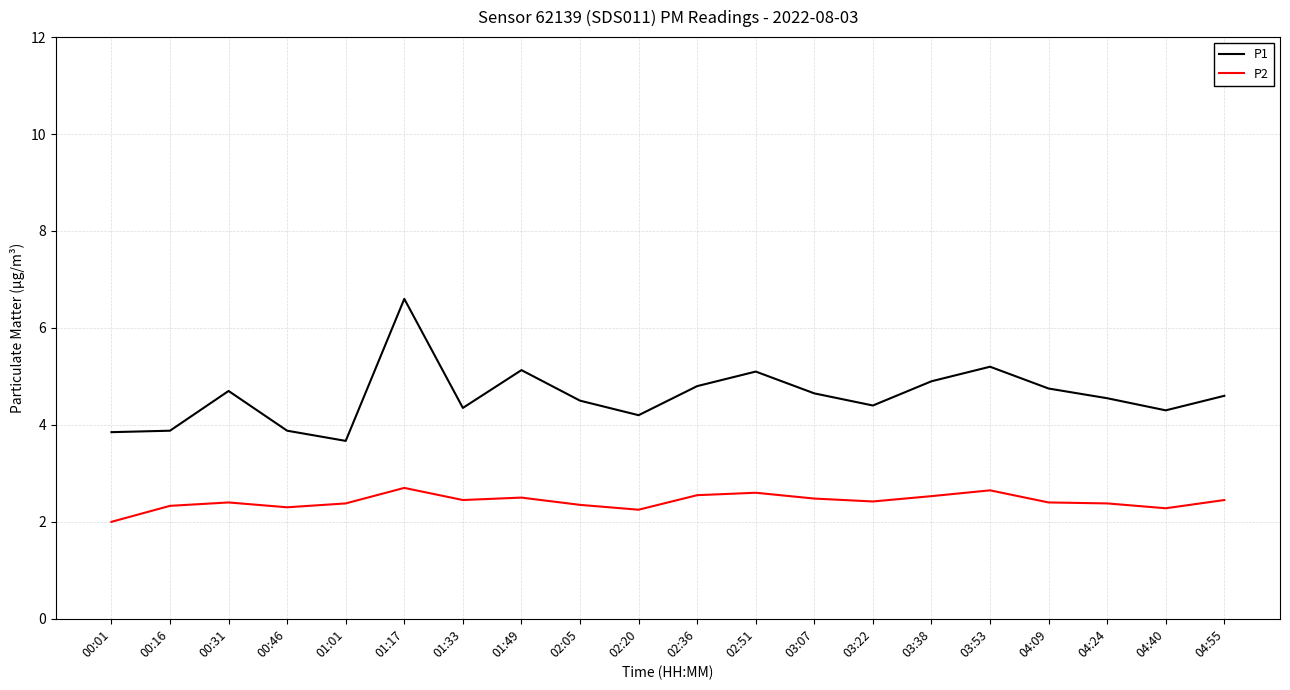

Where is P2 nearest to the value 2?

00:01